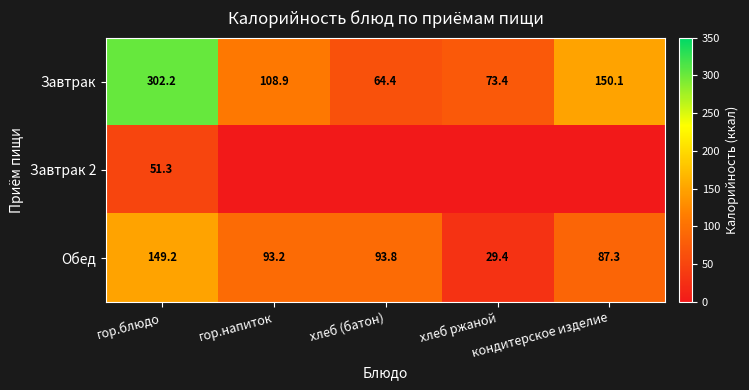

What is the average value of the Обед series?

90.6